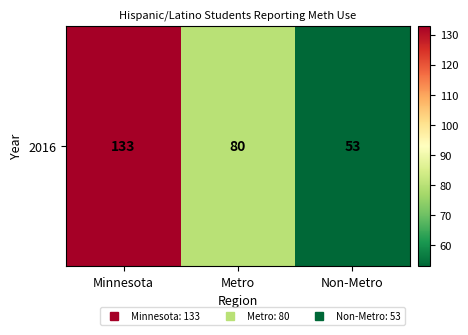

List the labels in order of value, smallest first.

Non-Metro, Metro, Minnesota